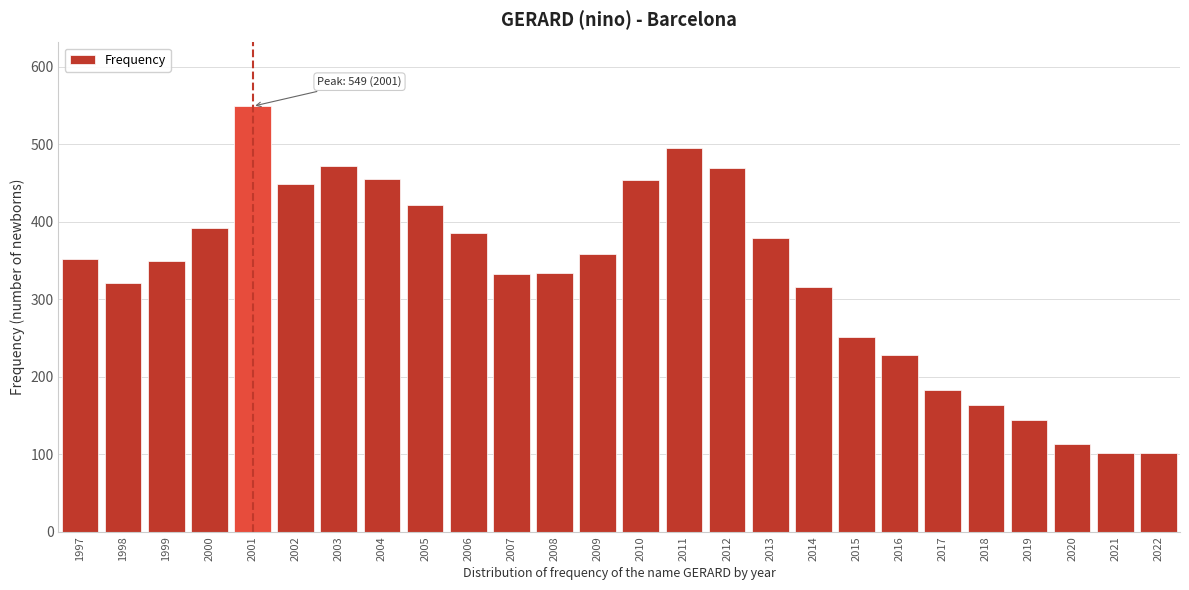

What is the smallest value displayed?

101